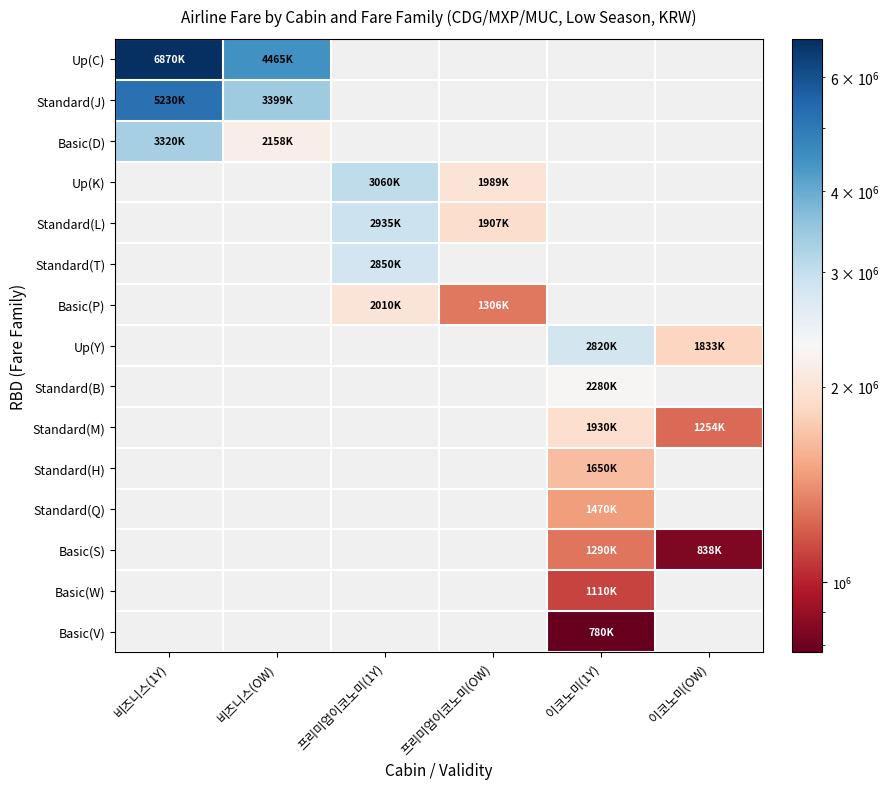

Is the value of Basic(W) at 이코노미(OW) greater than the value of Up(K) at 프리미엄이코노미(1Y)?

No